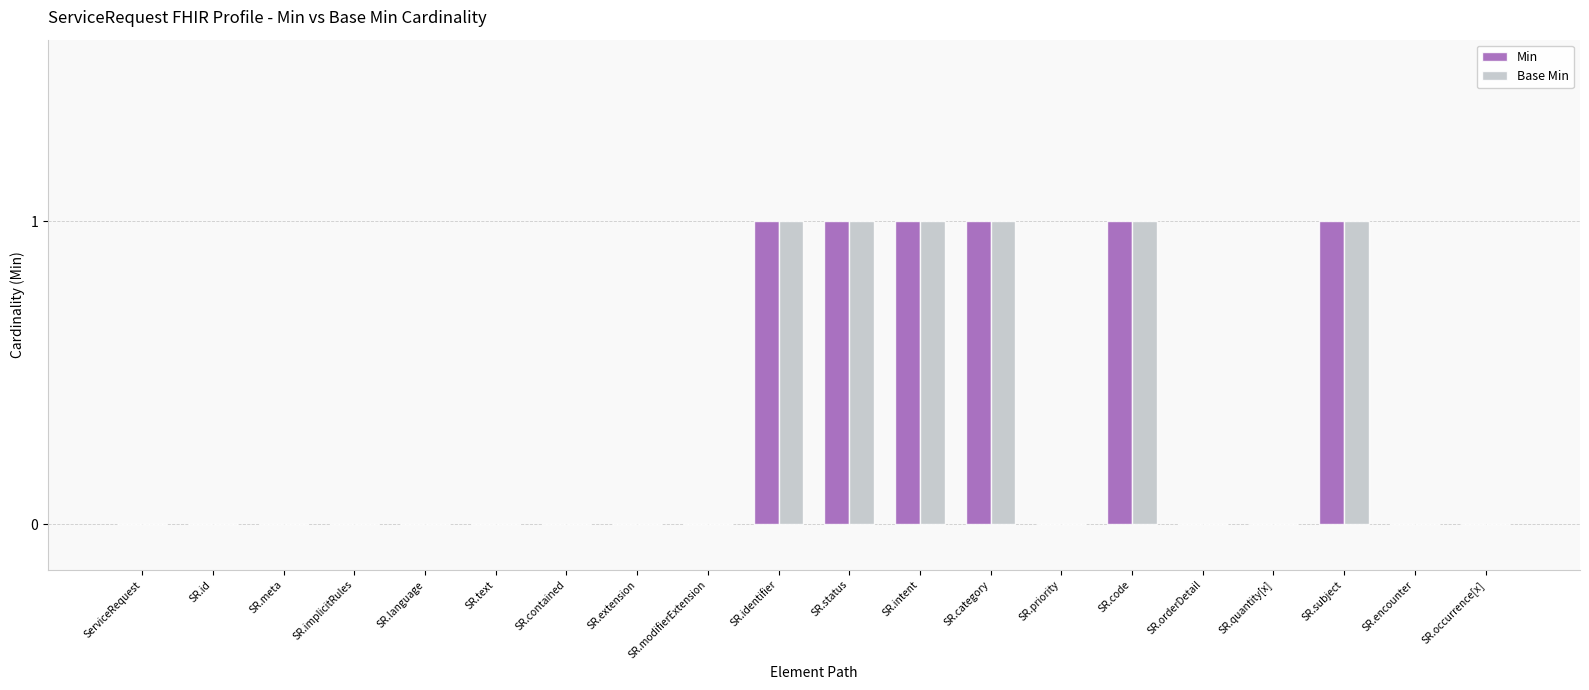

What is the maximum value shown in the chart?

1